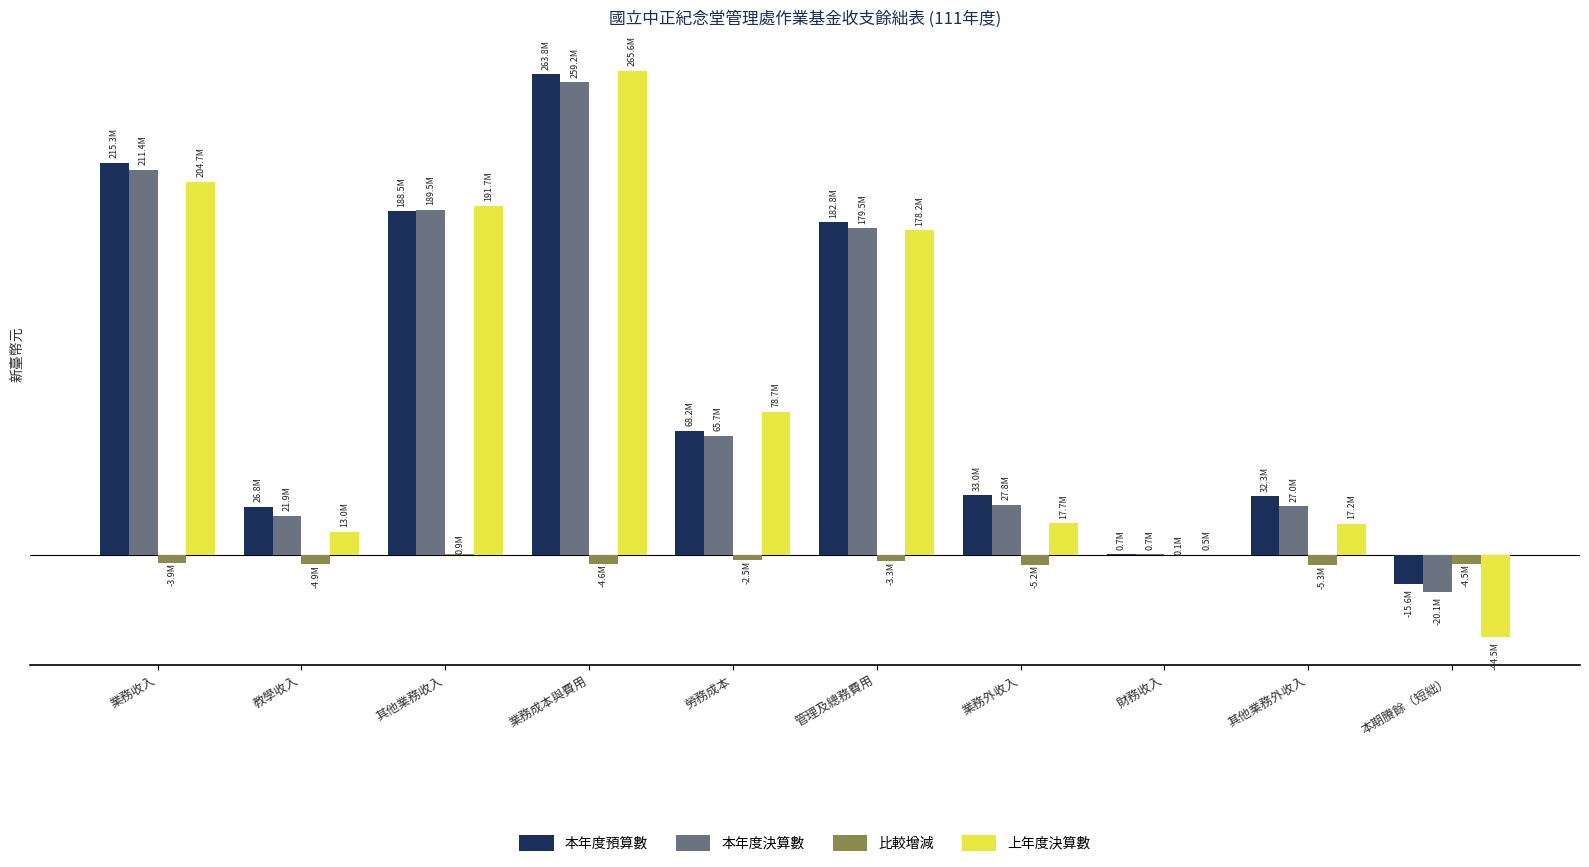

At which label does 本年度決算數 first exceed 65713124?

業務收入